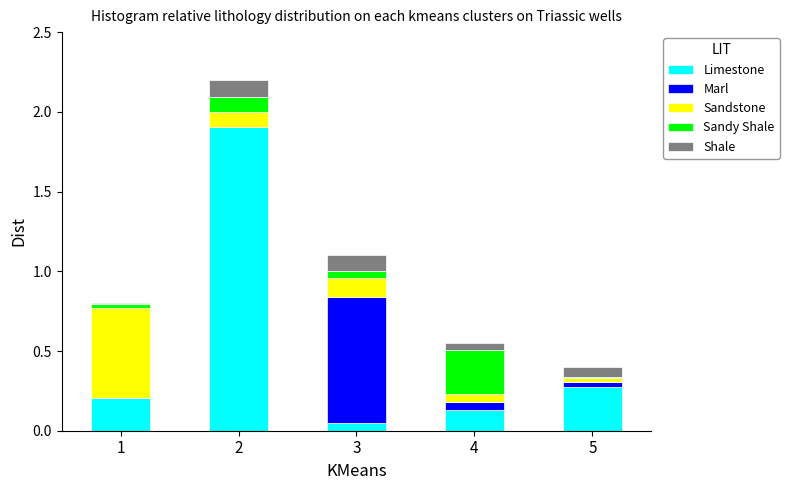

The Limestone series shows 0.0 at 3. True or false?

True